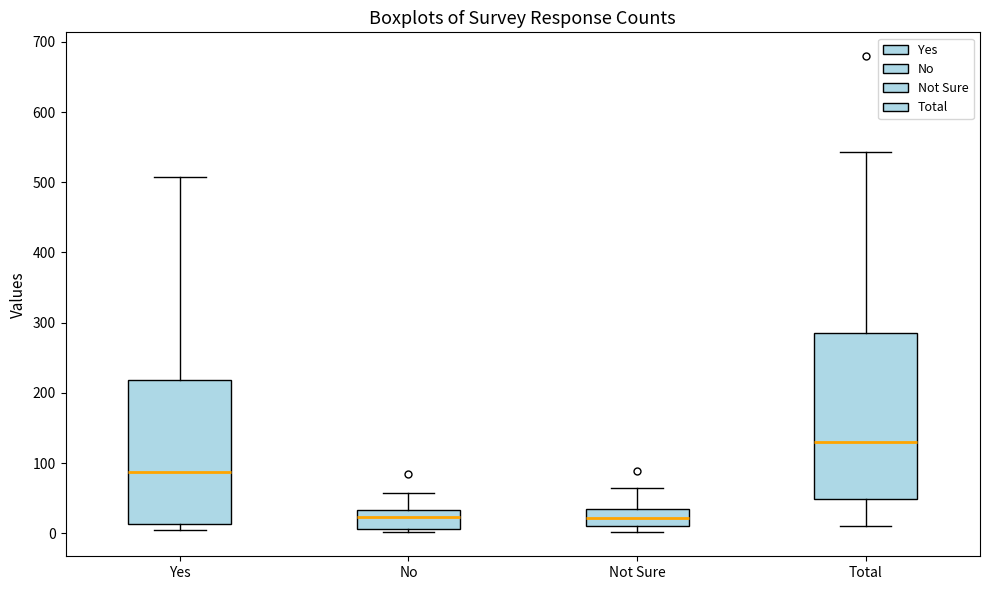

Reading left to right, transcribe this box plot: for each box, give where its median line is, the range the box spans, and where its two whiskers end, as read against the y-axis. The values are not printed on the chart, so give them approximately, as read against the axis.

Yes: median 90, box 10 to 220, whiskers 0 to 510
No: median 20, box 10 to 30, whiskers 0 to 60
Not Sure: median 20, box 10 to 40, whiskers 0 to 70
Total: median 130, box 50 to 290, whiskers 10 to 540